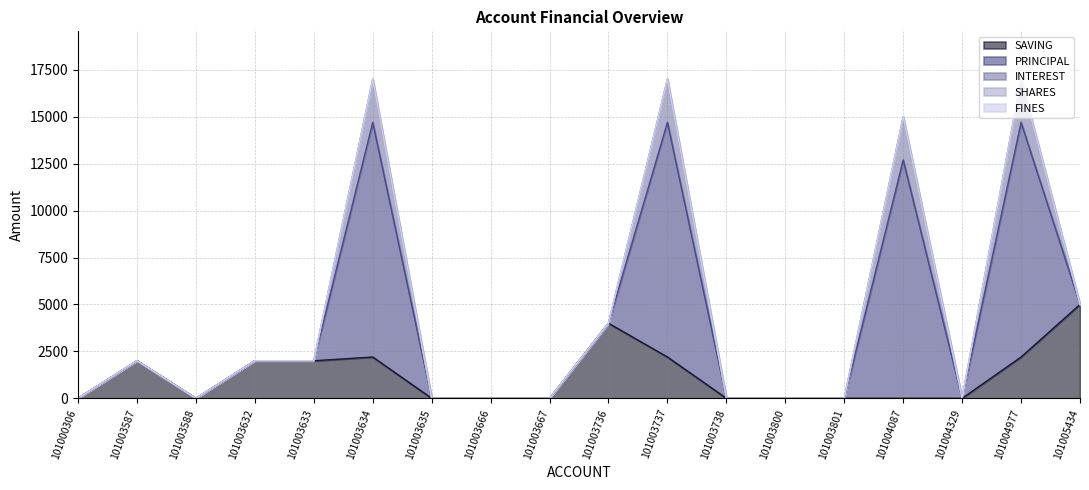

What is the difference between the SAVING values at 101003632 and 101003738?

2000